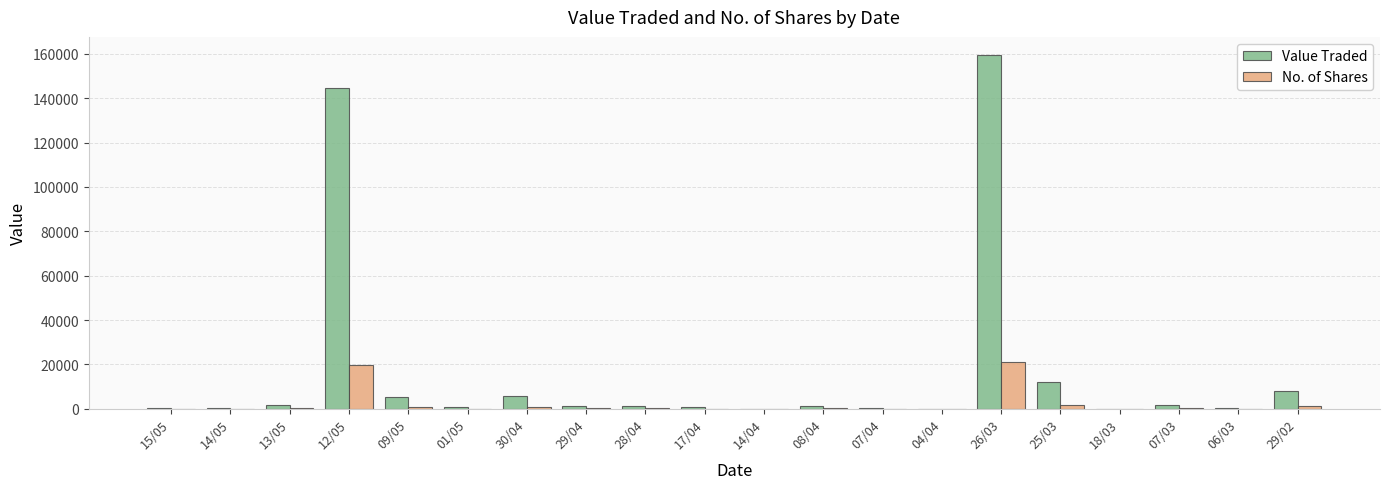

The value of No. of Shares at 26/03 is 21036. True or false?

True